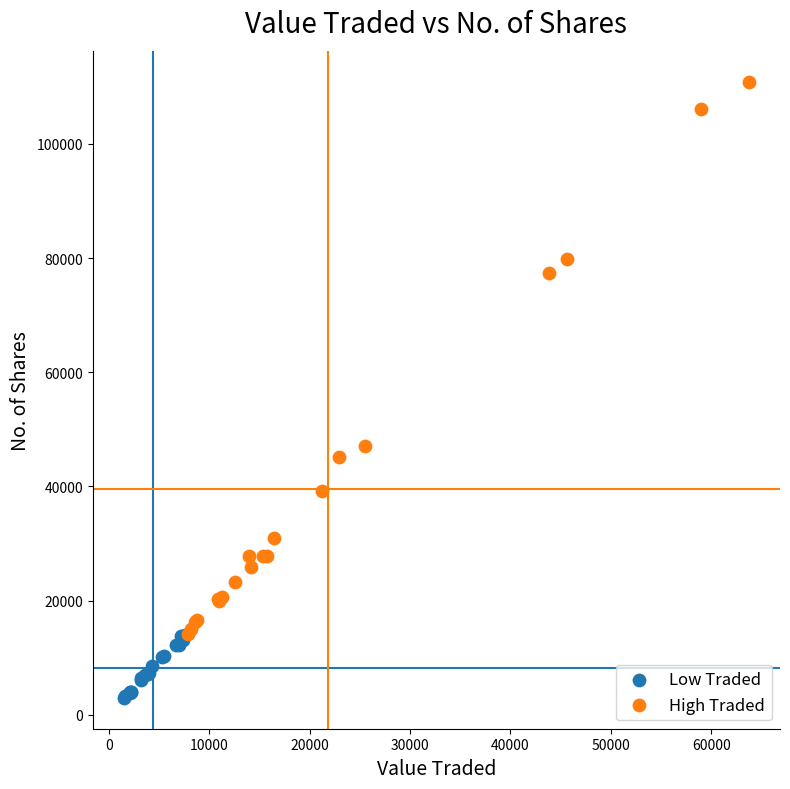

Which series reaches the maximum Y coordinate?

High Traded